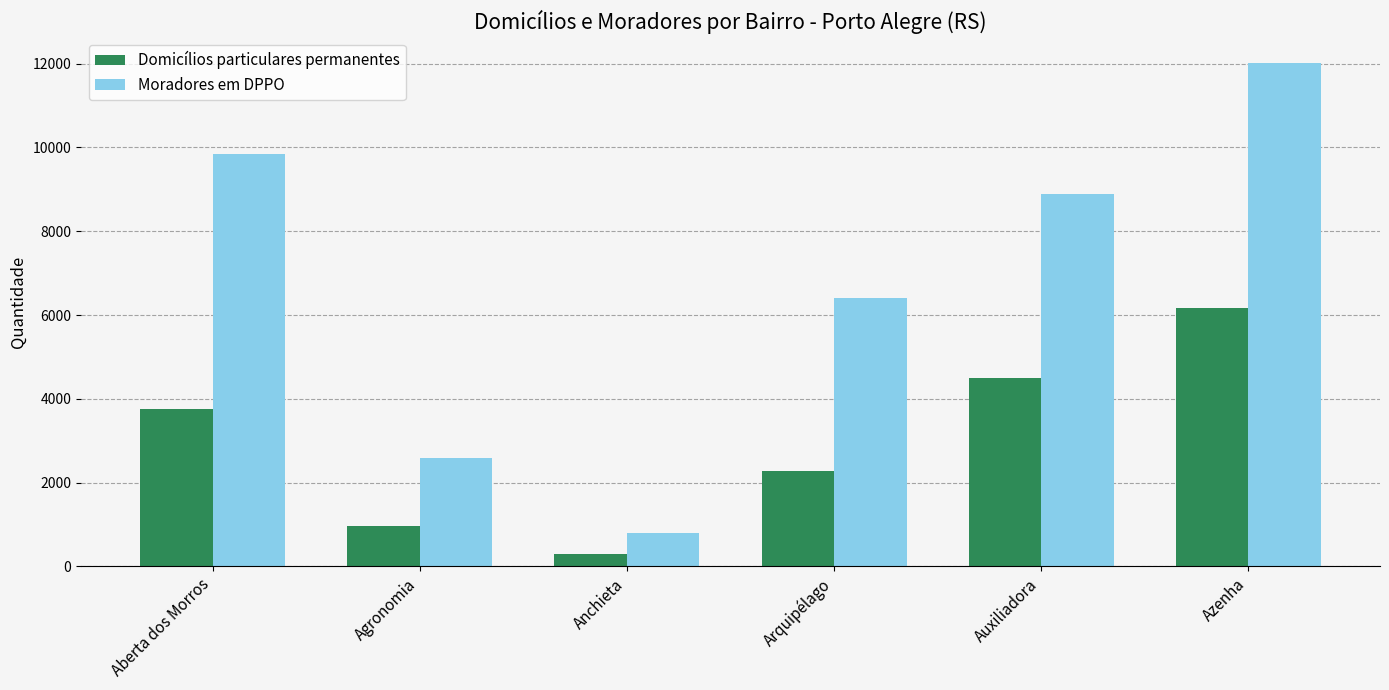

At which label does Moradores em DPPO reach its peak?

Azenha